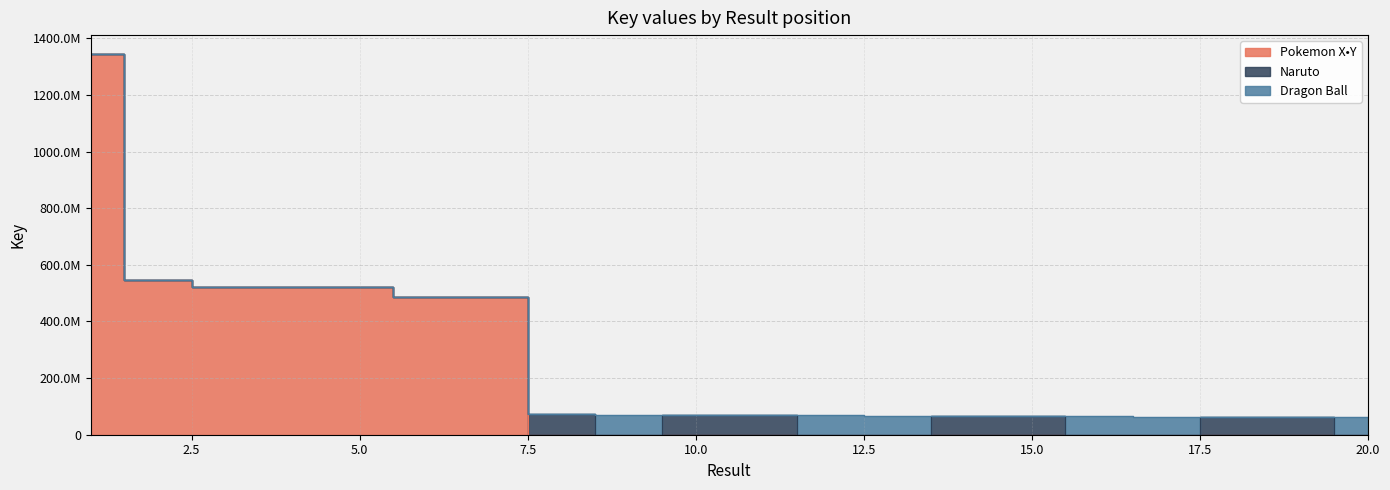

True or false: Naruto and Pokemon X•Y cross at least once.

True